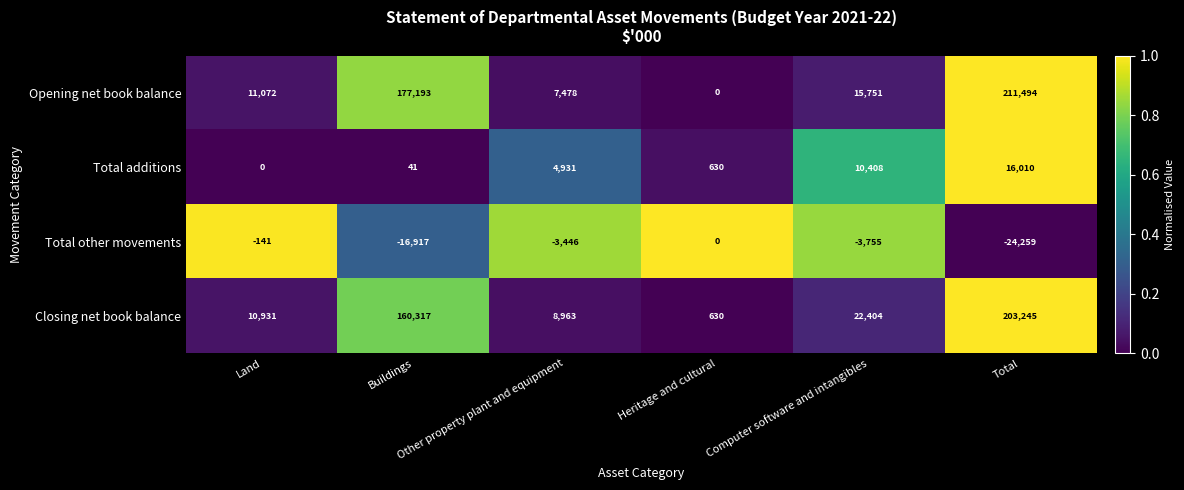

What is the difference between the second highest and second lowest values in the Closing net book balance series?

151354